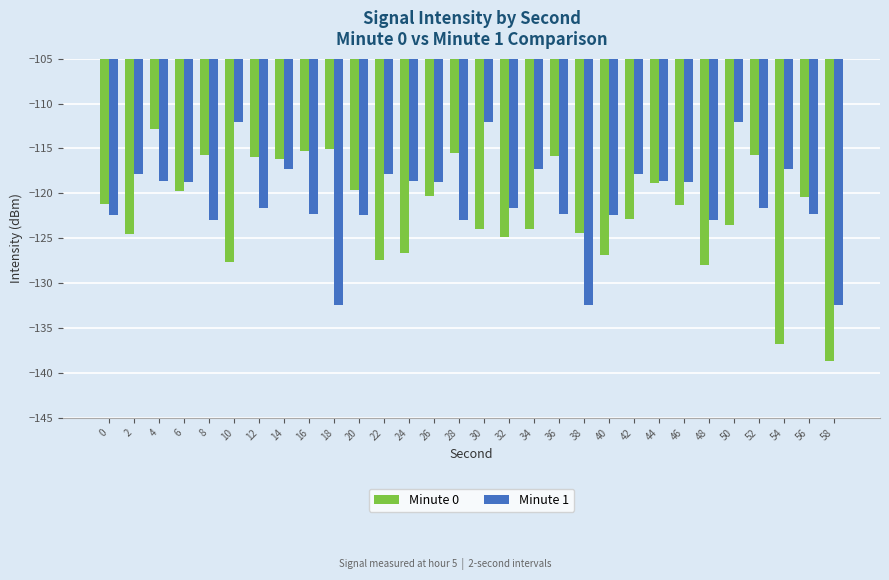

What is the value of the Minute 0 bar at the 23rd from the left?

-118.9